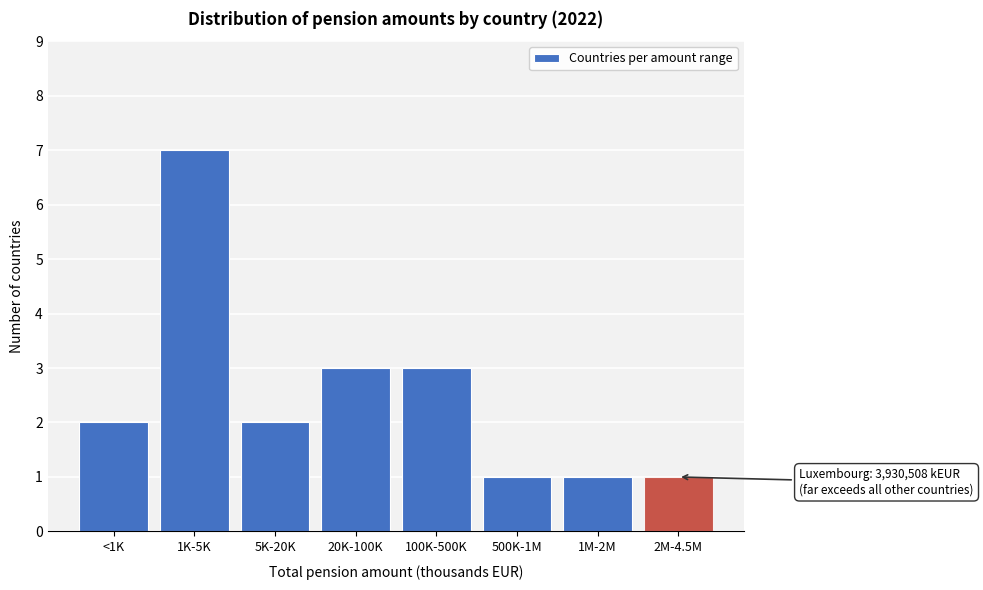

Reading left to right, what are all the values shown in this chart?

<1K=2	1K-5K=7	5K-20K=2	20K-100K=3	100K-500K=3	500K-1M=1	1M-2M=1	2M-4.5M=1